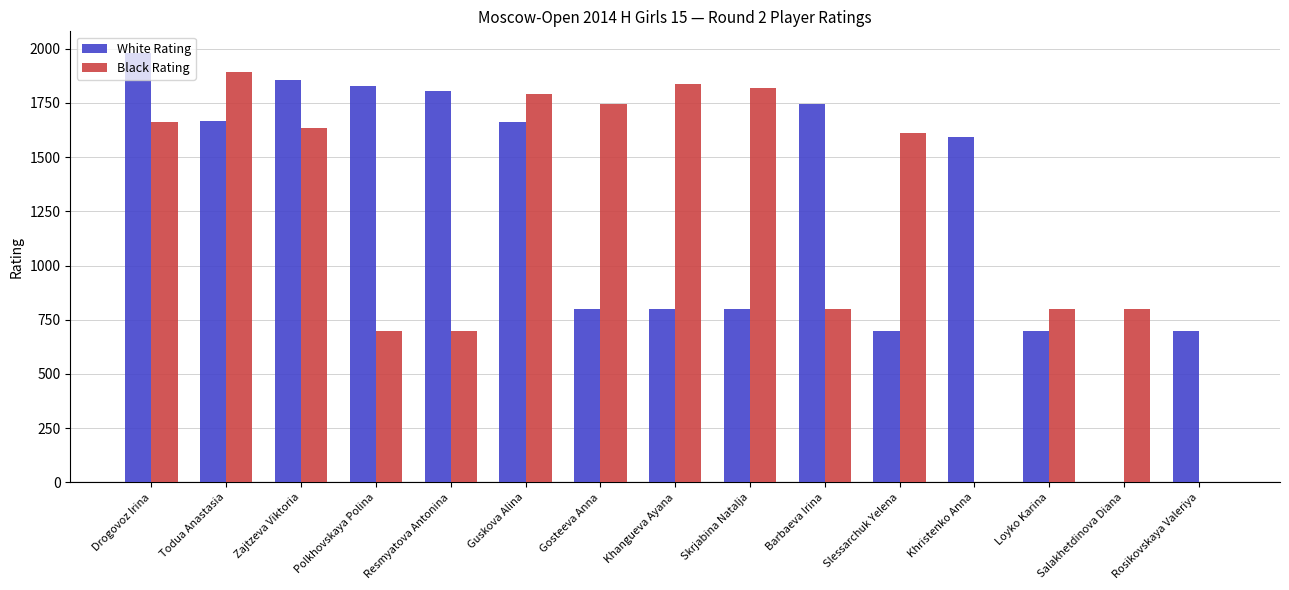

Which series has the largest total across all categories?

White Rating